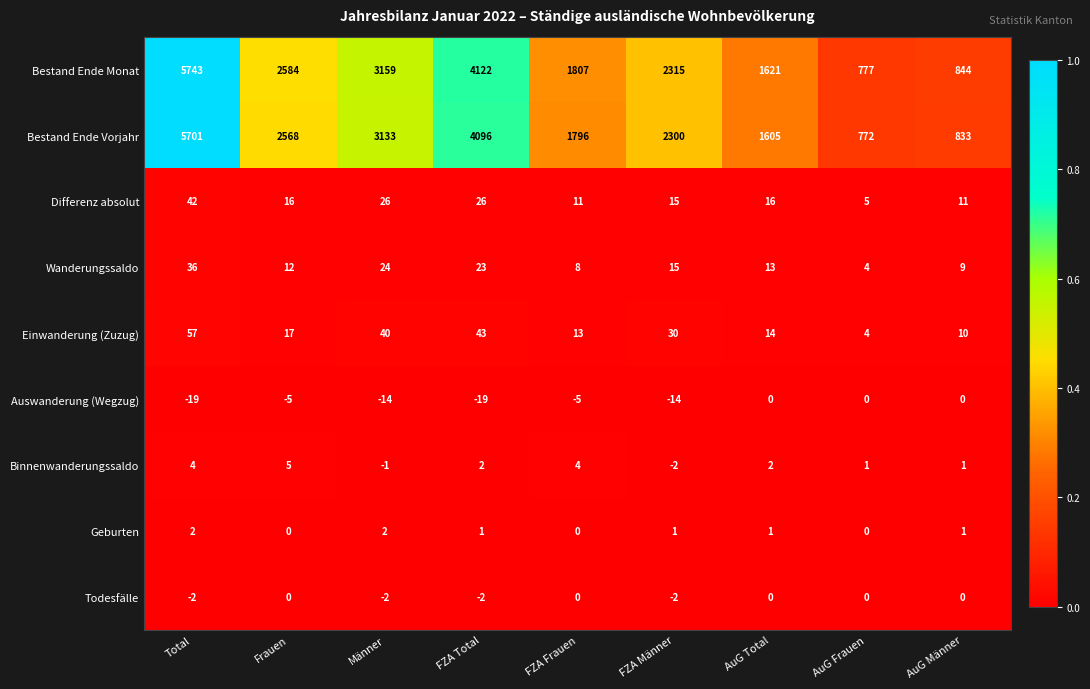

What is the maximum value shown in the chart?

5743